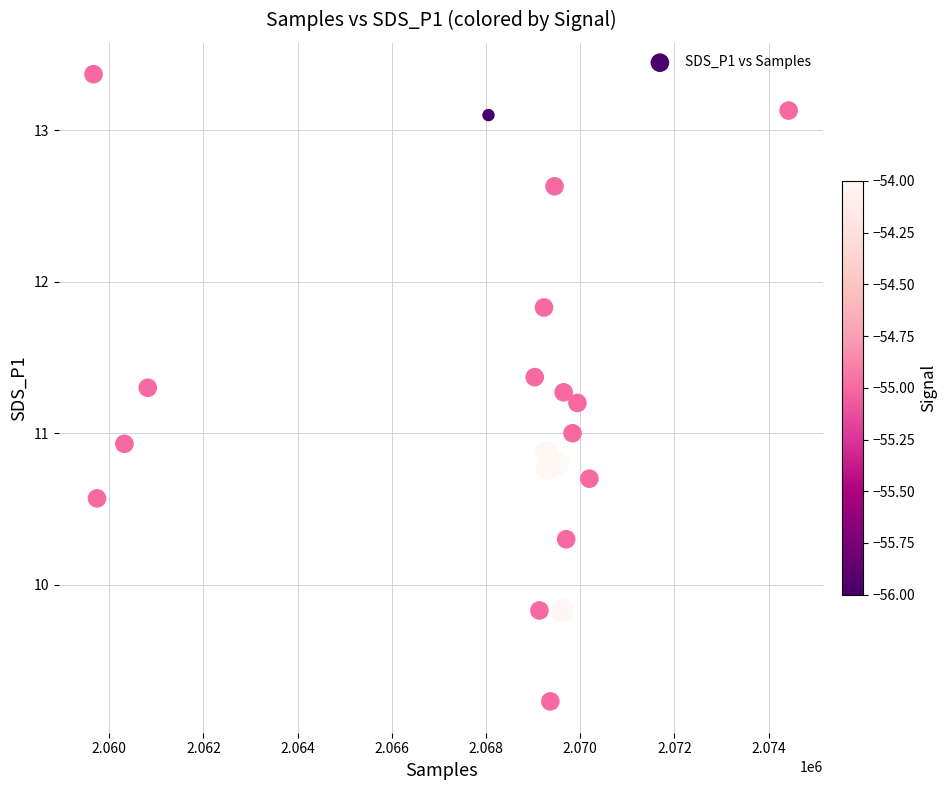

What is the range of Y values (max minus min)?

4.1